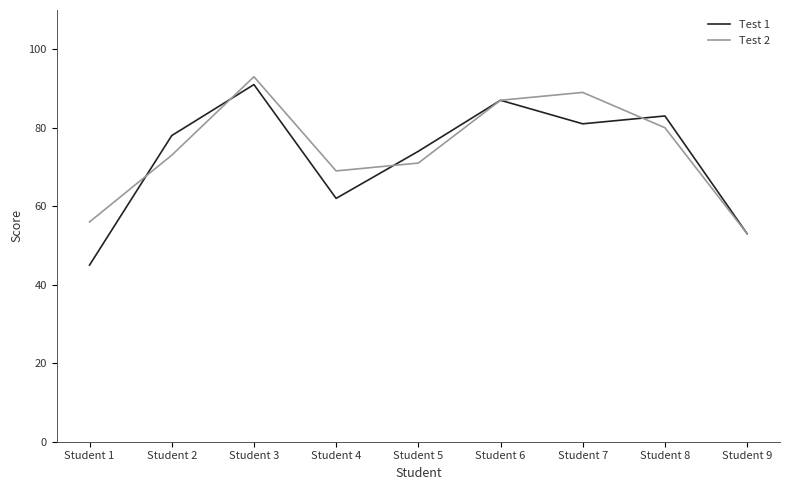

List the labels in order of Test 1 value, smallest first.

Student 1, Student 9, Student 4, Student 5, Student 2, Student 7, Student 8, Student 6, Student 3